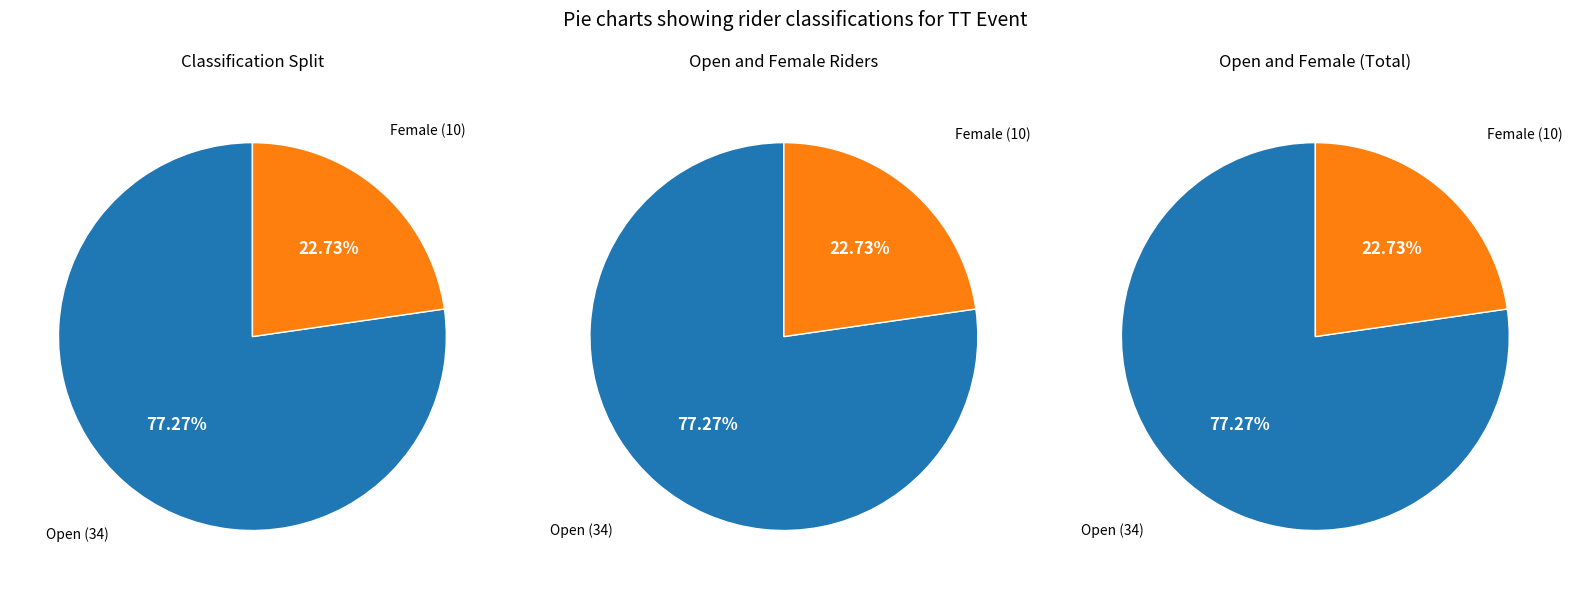

Approximately how many times larger is the value at Female compared to Open?

0.3